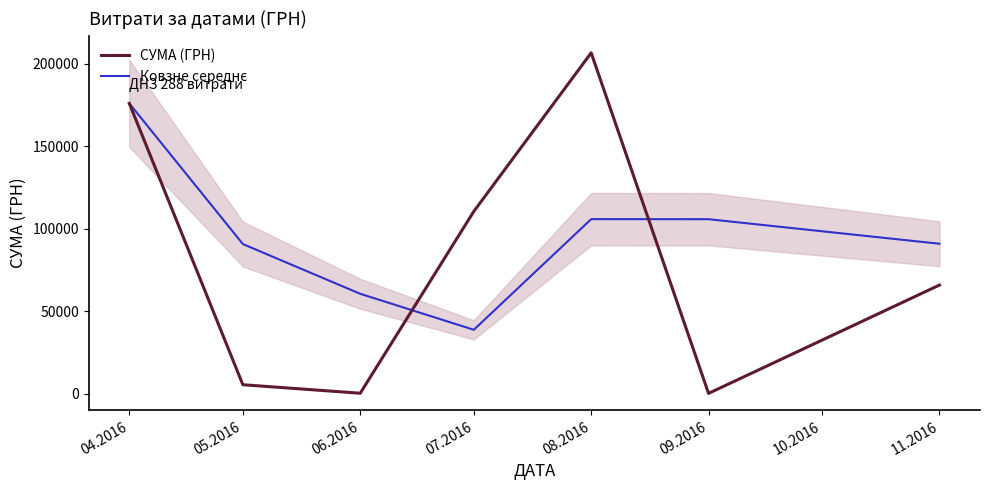

Reading left to right, what are all the values shown in this chart?

СУМА (ГРН): 175966.3	5328.0	176.0	110467.3	206631.6	84.5	65790.6
Ковзне середнє: 175966.3	90647.2	60490.1	38657.1	105758.3	105727.8	90835.6